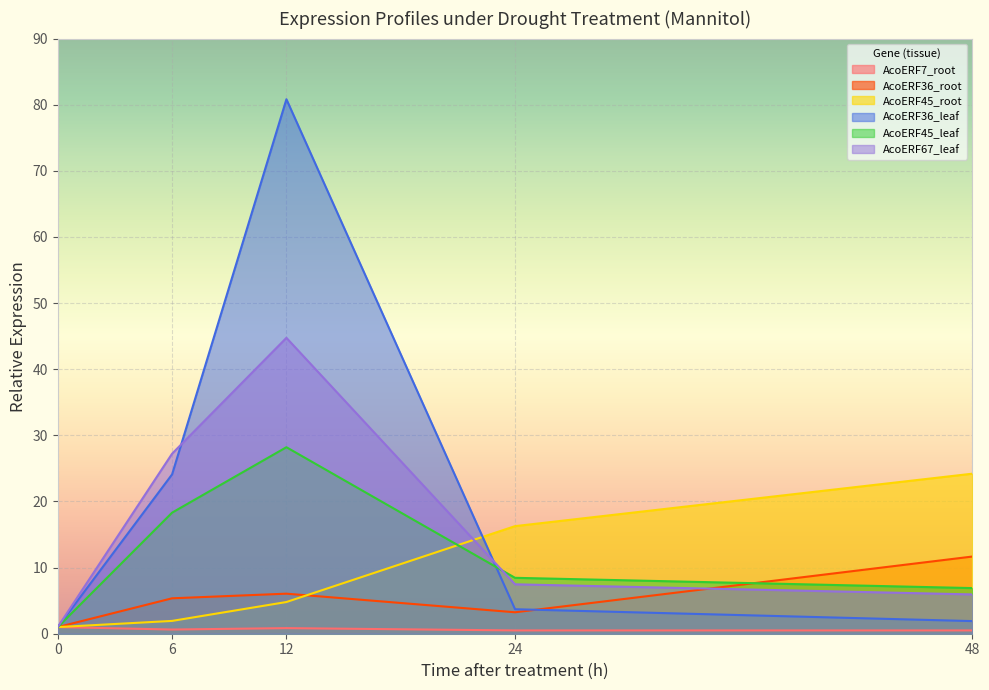

Reading left to right, transcribe all the data shown in this chart.

AcoERF7_root: 0=1.0	6=0.6	12=0.8	24=0.5	48=0.5
AcoERF36_root: 0=1.0	6=5.4	12=6.1	24=3.2	48=11.7
AcoERF45_root: 0=1.0	6=1.9	12=4.8	24=16.3	48=24.2
AcoERF36_leaf: 0=1.0	6=24.1	12=80.8	24=3.7	48=1.9
AcoERF45_leaf: 0=1.0	6=18.3	12=28.2	24=8.5	48=6.9
AcoERF67_leaf: 0=1.0	6=27.2	12=44.7	24=7.5	48=5.9